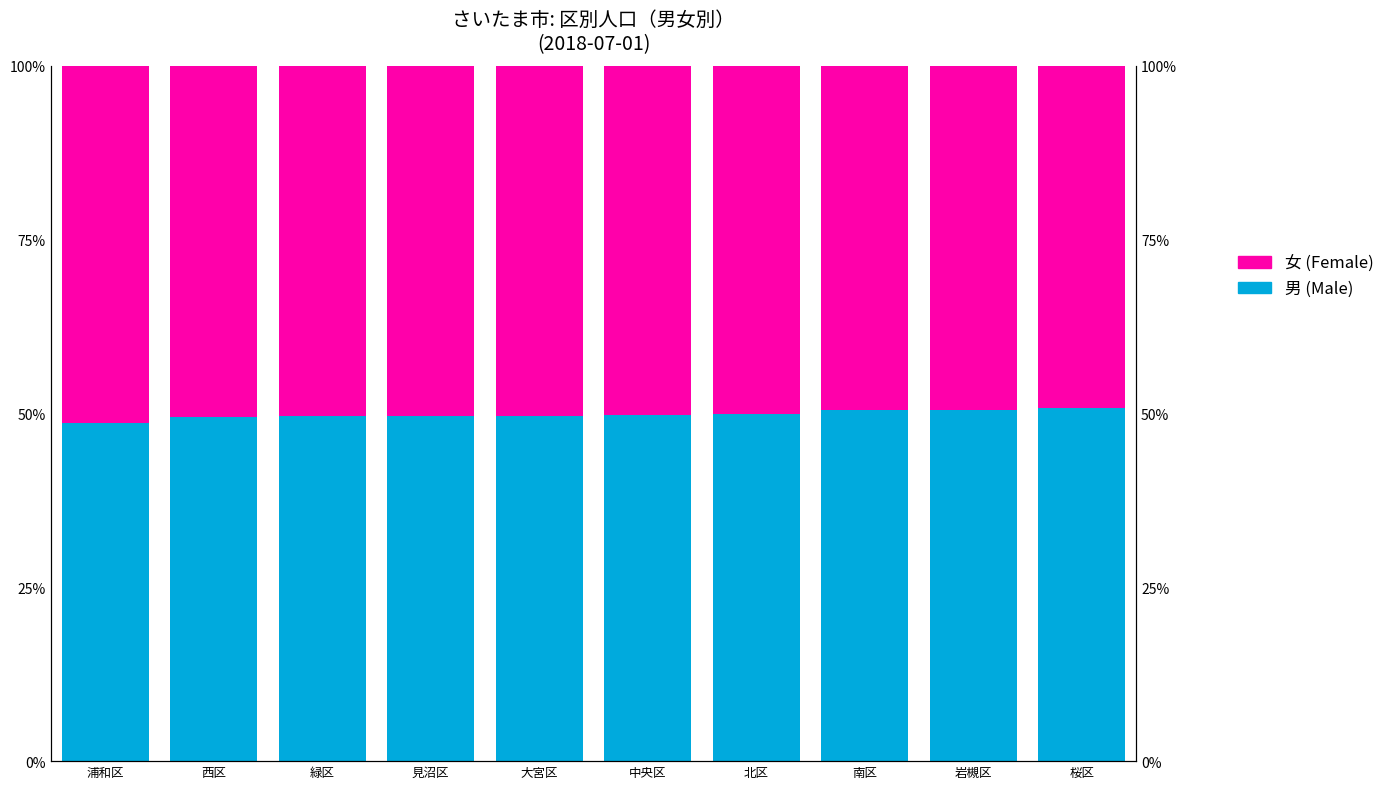

What is the value of the 女 (Female) bar at the 1st from the left?

51.3